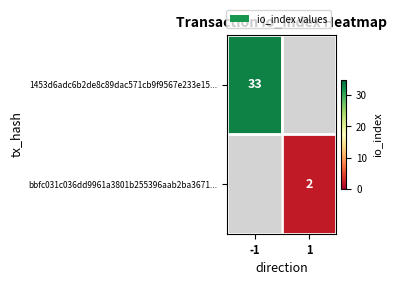

Is it true that 1453d6adc6b2de8c89dac571cb9f9567e233e15... equals 45 at -1?

False